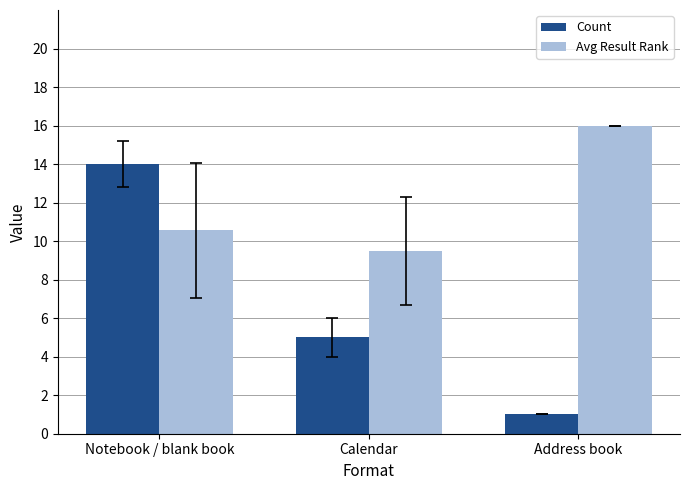

What is the minimum value for Count?

1.0